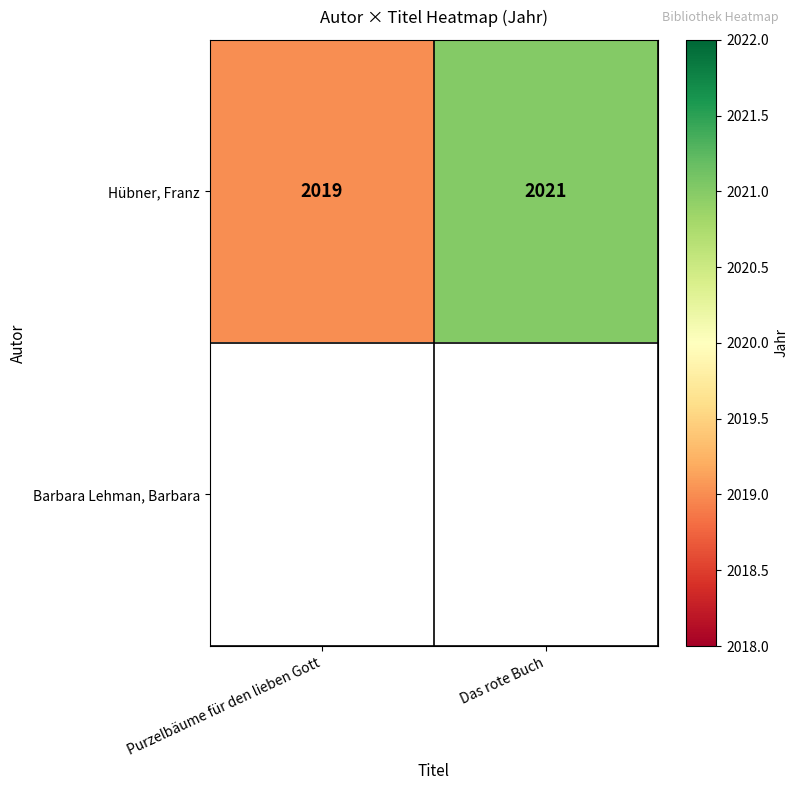

At which label does Hübner, Franz reach its peak?

Das rote Buch